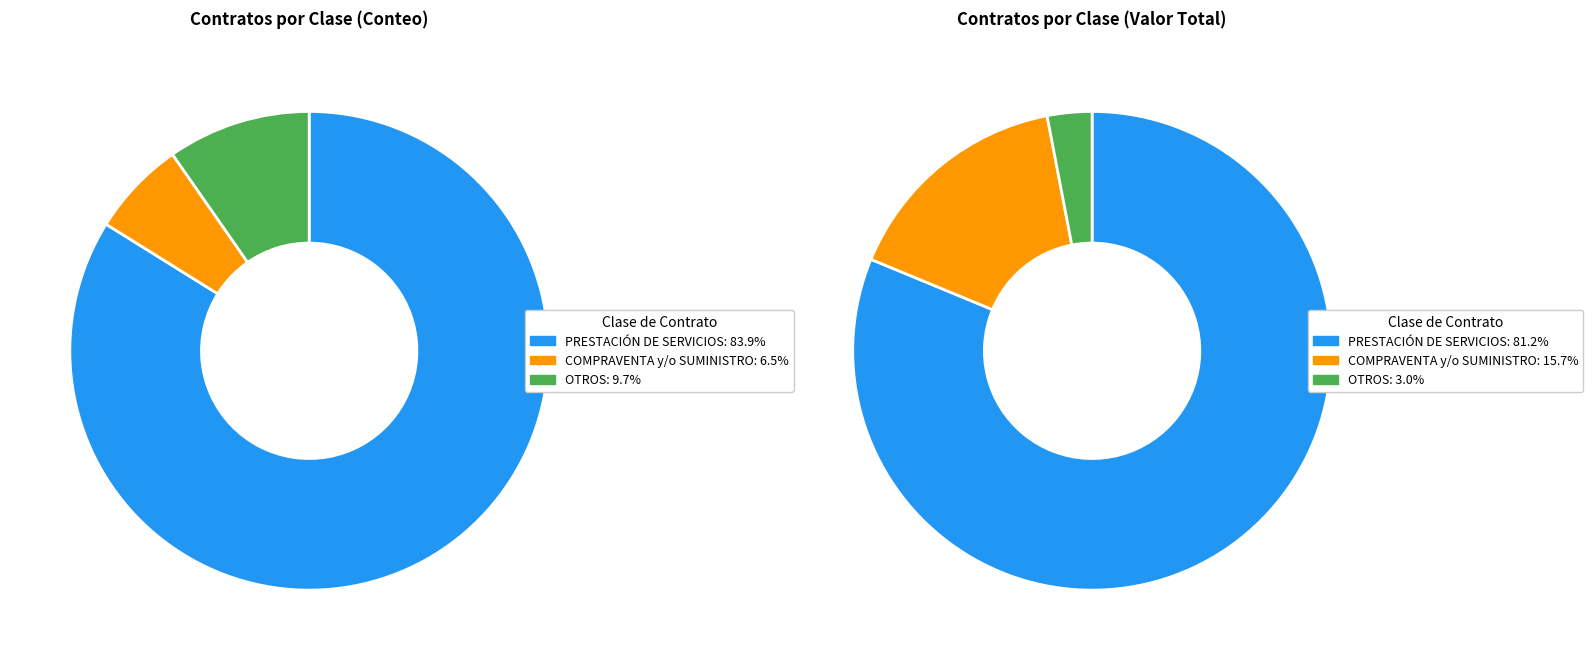

Which slice represents more than half of the pie?

23 PRESTACIÓN DE SERVICIOS